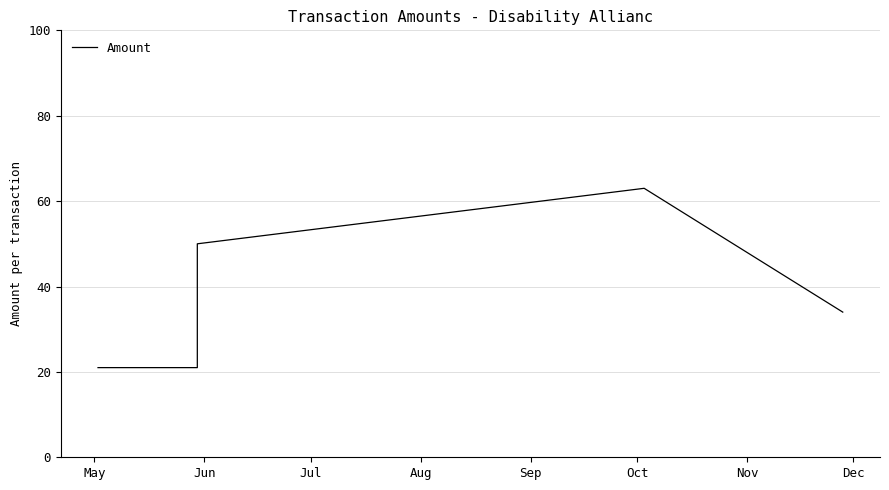

What is the minimum value shown in the chart?

21